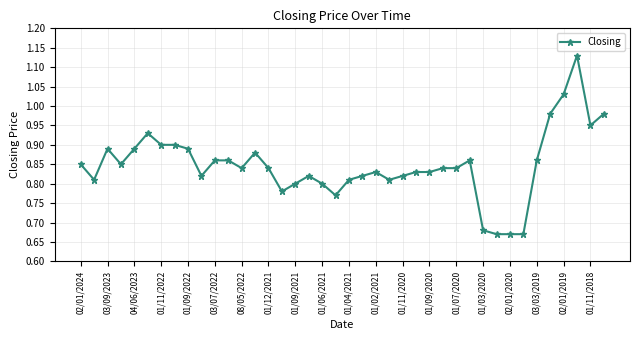

What is the sum of all values?

33.9